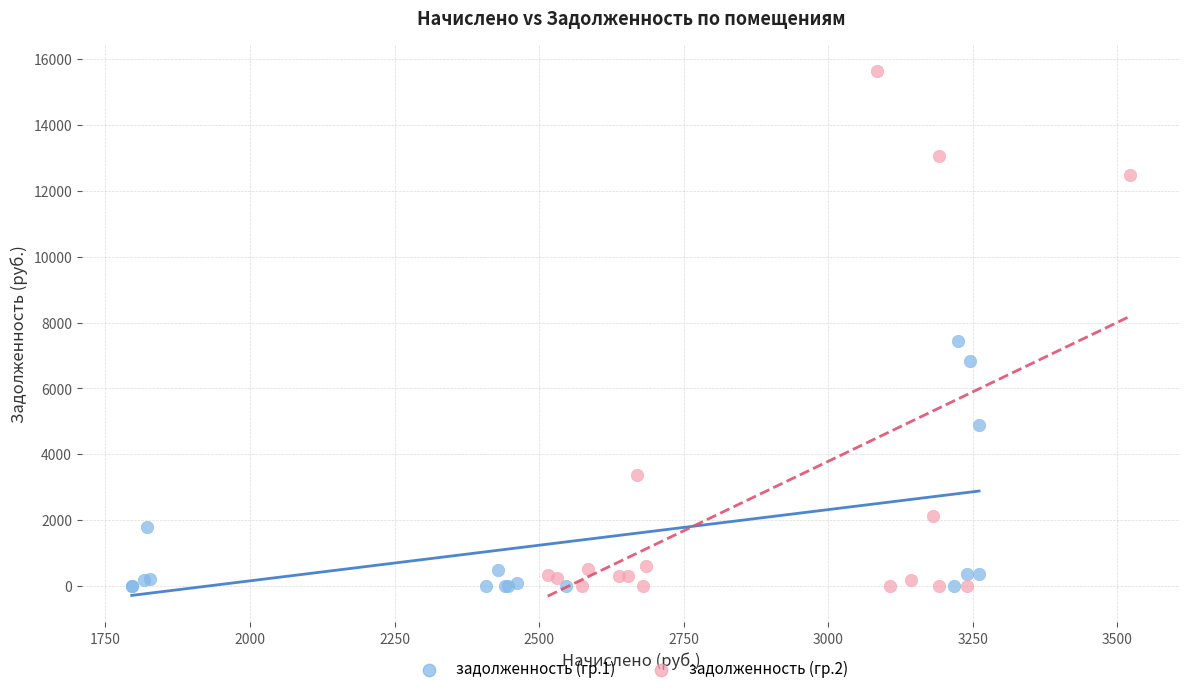

Which series has the largest Y range (max minus min)?

задолженность (гр.2)